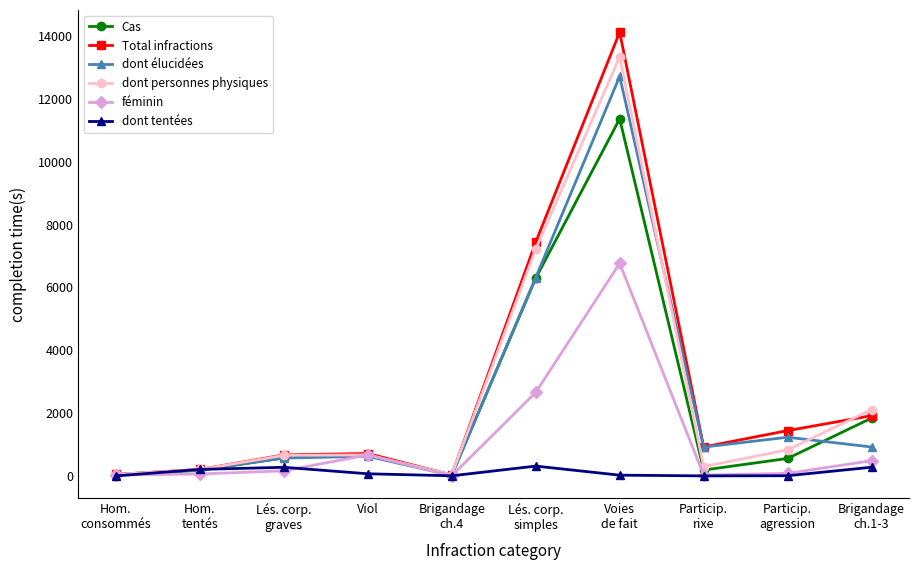

What is the maximum value shown in the chart?

14131